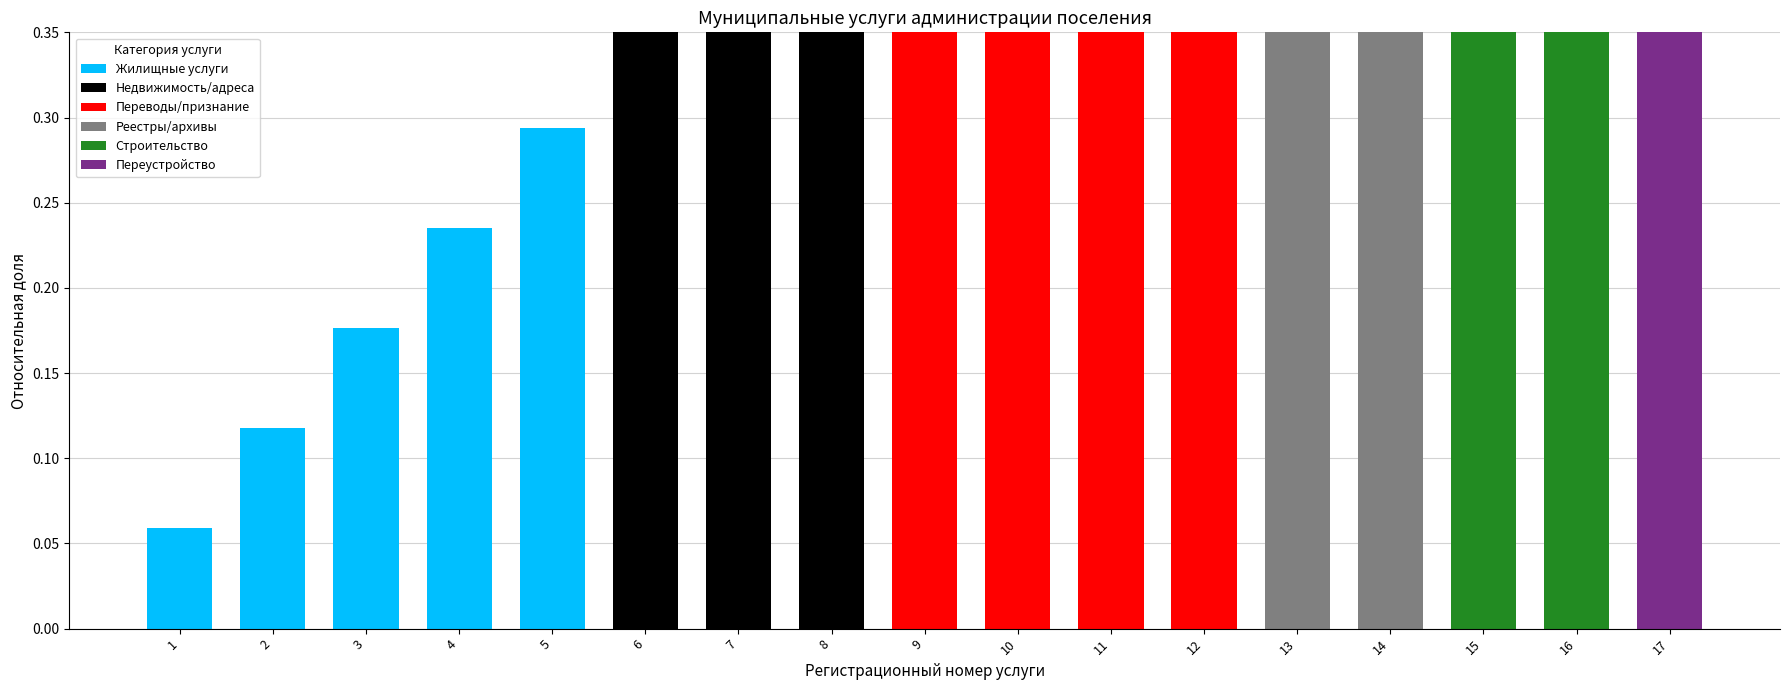

True or false: the data shows 0.5 at 13.

False